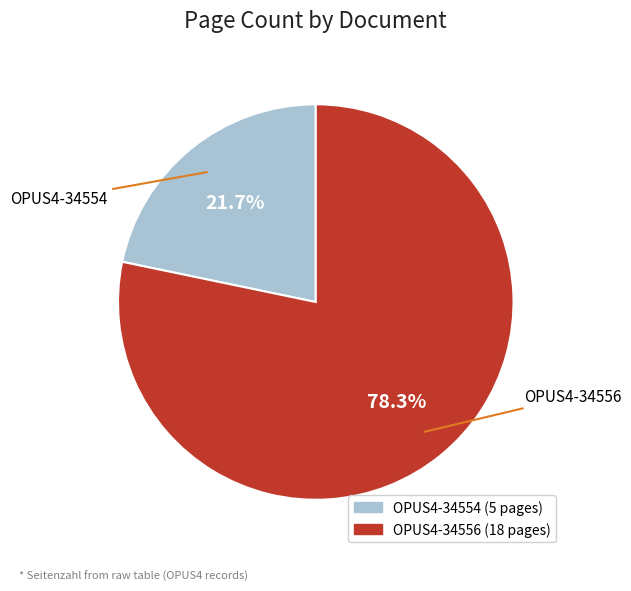

To the nearest percent, what is the average slice percentage?

50%